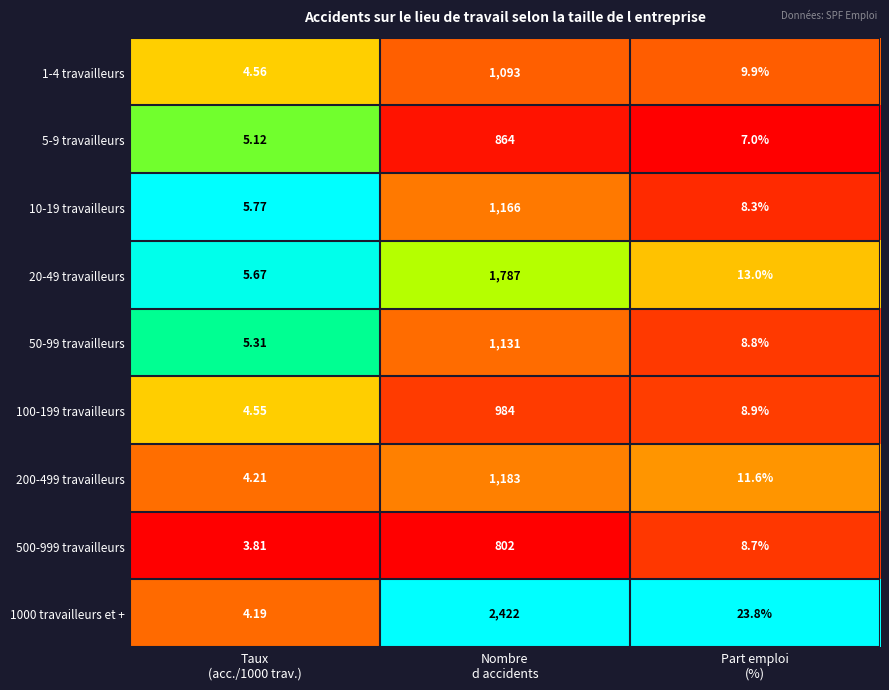

What is the total value across all series at Part emploi
(%)?

100.0